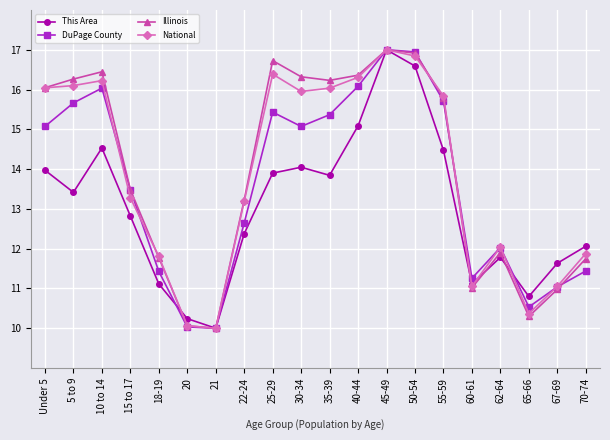

True or false: DuPage County has a value of 10.0 at 21.

True